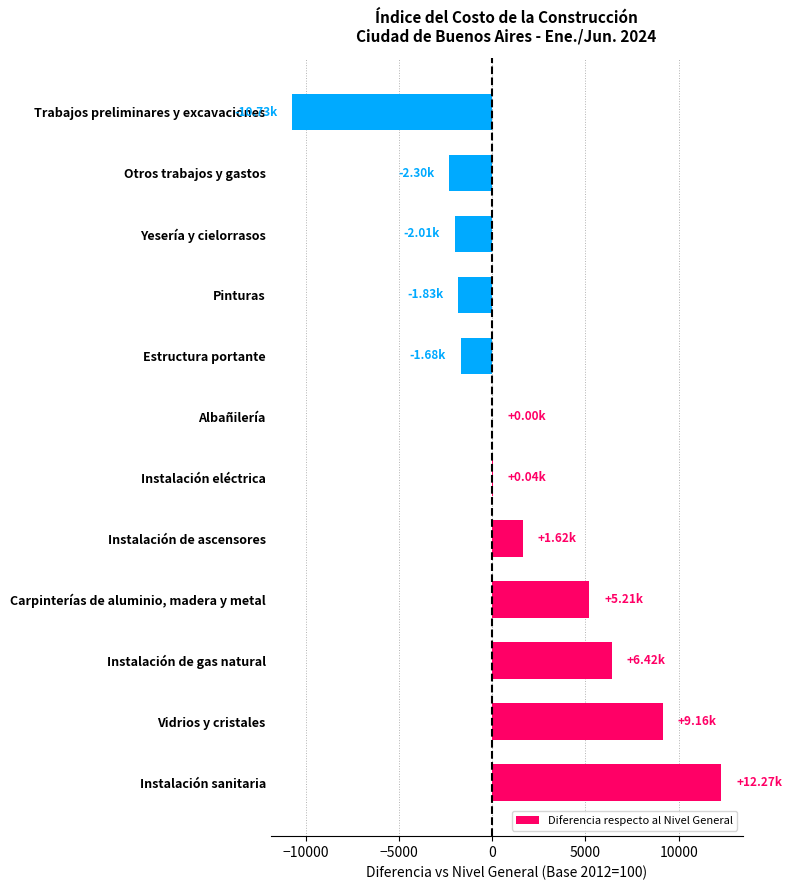

Between Albañilería and Instalación de ascensores, which is larger?

Instalación de ascensores